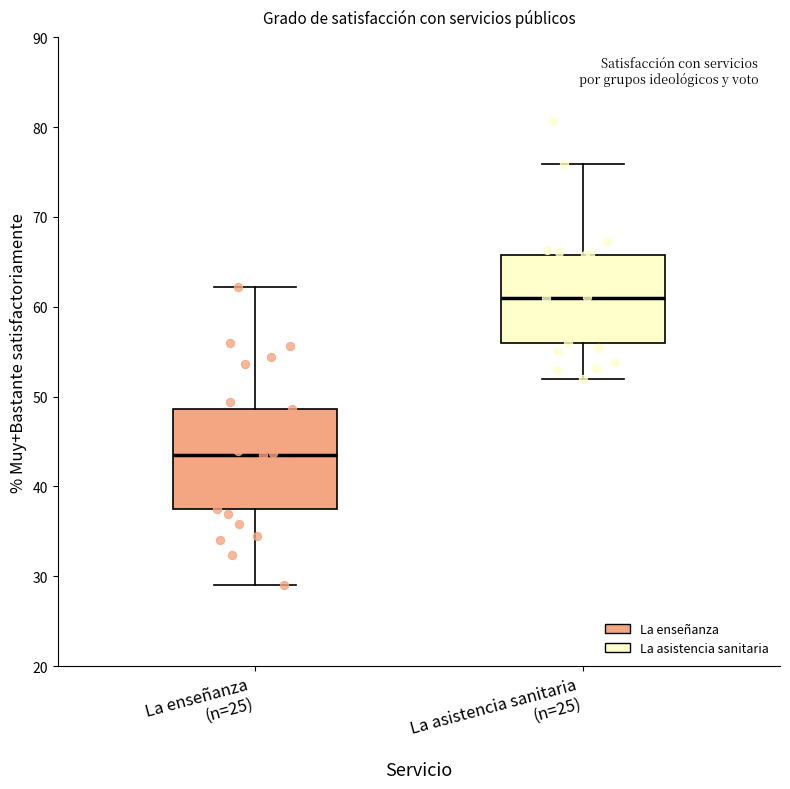

Where does the median line of the box for La enseñanza (n=25) sit on the y-axis? The values are not printed on the chart, so give them approximately, as read against the axis.

44